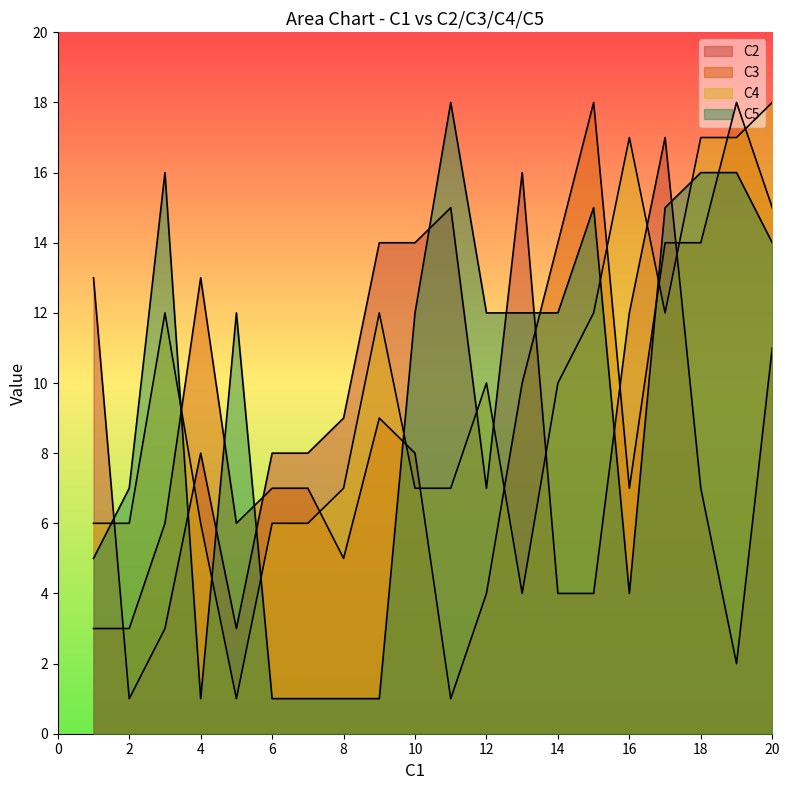

At which label is C2 closest to 9?

8